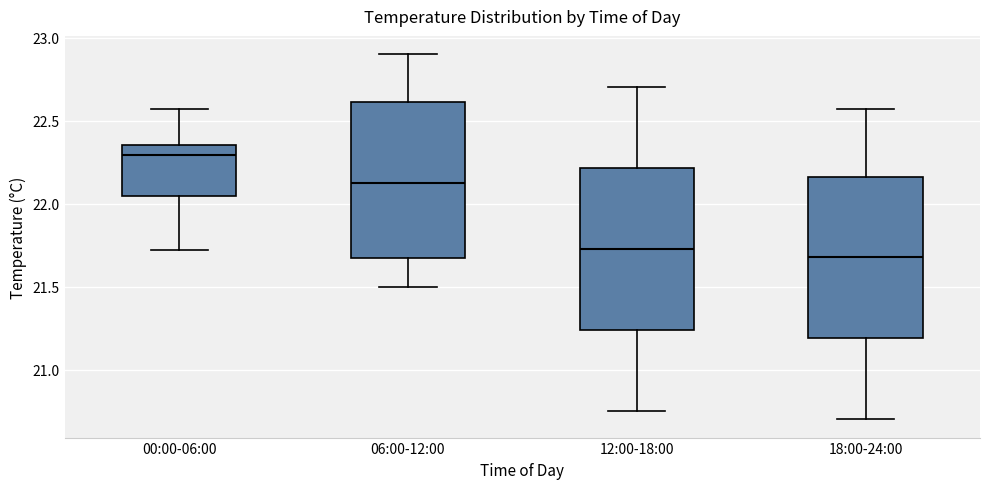

Which box has the lowest median line?

18:00-24:00